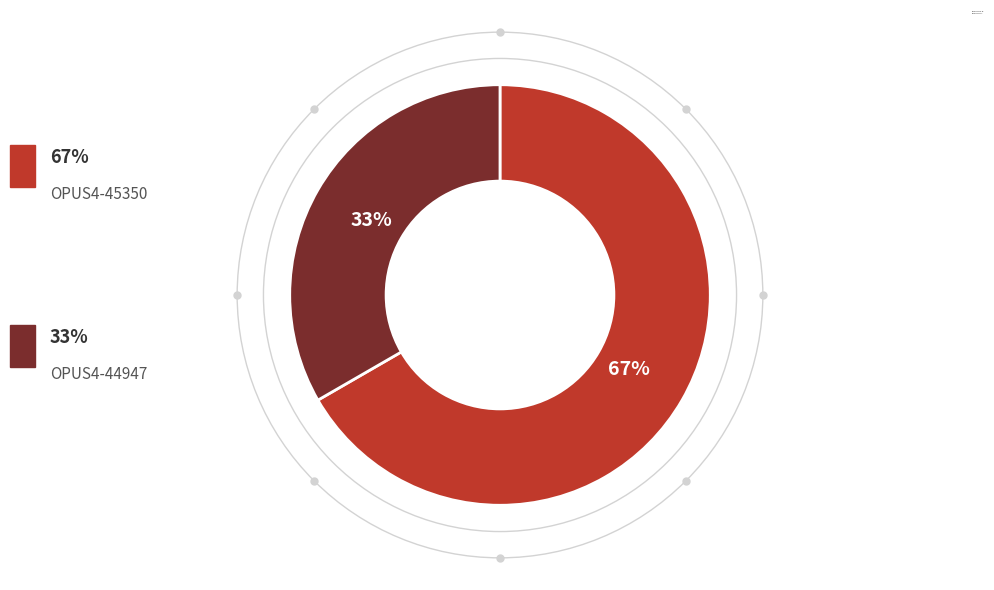

To the nearest percent, what percentage of the pie is OPUS4-45350?

67%